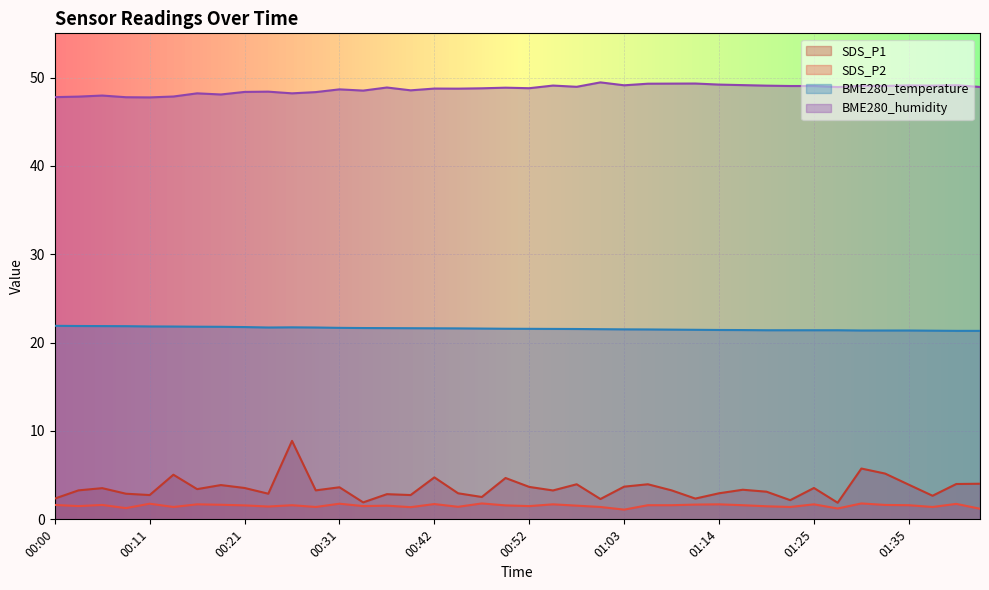

Reading right to left, what are all the values shown in this chart?

SDS_P1: 4.0	4.0	2.7	3.9	5.2	5.8	1.9	3.5	2.2	3.1	3.4	3.0	2.4	3.3	4.0	3.7	2.3	4.0	3.3	3.7	4.7	2.5	3.0	4.8	2.8	2.9	1.9	3.6	3.3	8.9	2.9	3.5	3.9	3.4	5.0	2.8	2.9	3.5	3.3	2.4
SDS_P2: 1.2	1.8	1.4	1.6	1.6	1.8	1.2	1.7	1.4	1.5	1.6	1.7	1.7	1.6	1.6	1.1	1.4	1.6	1.7	1.5	1.6	1.8	1.4	1.7	1.4	1.6	1.5	1.8	1.4	1.6	1.4	1.6	1.6	1.7	1.4	1.8	1.3	1.6	1.5	1.6
BME280_temperature: 21.3	21.3	21.4	21.4	21.4	21.4	21.4	21.4	21.4	21.4	21.4	21.4	21.4	21.5	21.5	21.5	21.5	21.5	21.6	21.6	21.6	21.6	21.6	21.6	21.6	21.6	21.6	21.7	21.7	21.7	21.7	21.8	21.8	21.8	21.8	21.8	21.9	21.9	21.9	21.9
BME280_humidity: 48.9	49.1	49.1	49.1	49.0	49.1	48.9	49.0	49.0	49.1	49.1	49.2	49.3	49.3	49.3	49.1	49.5	49.0	49.1	48.8	48.9	48.8	48.7	48.8	48.5	48.9	48.5	48.7	48.4	48.2	48.4	48.4	48.1	48.2	47.9	47.8	47.8	48.0	47.8	47.8